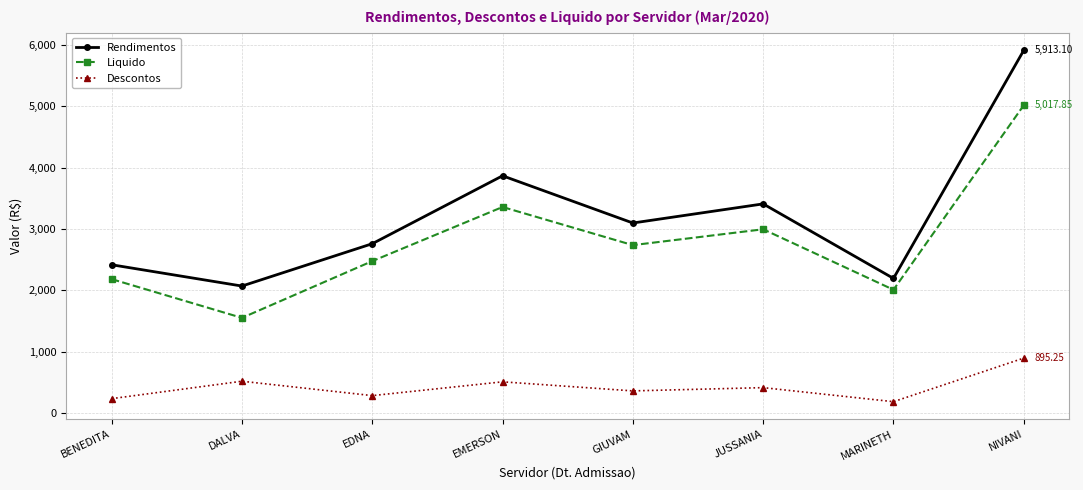

What is the minimum value shown in the chart?

185.0